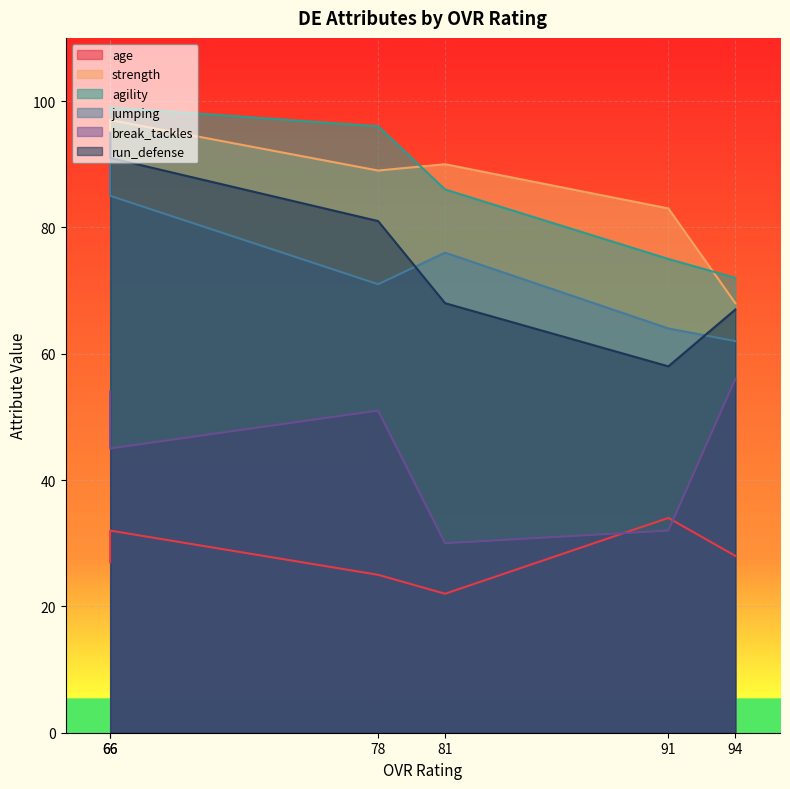

Which label corresponds to the largest value in the chart?

66